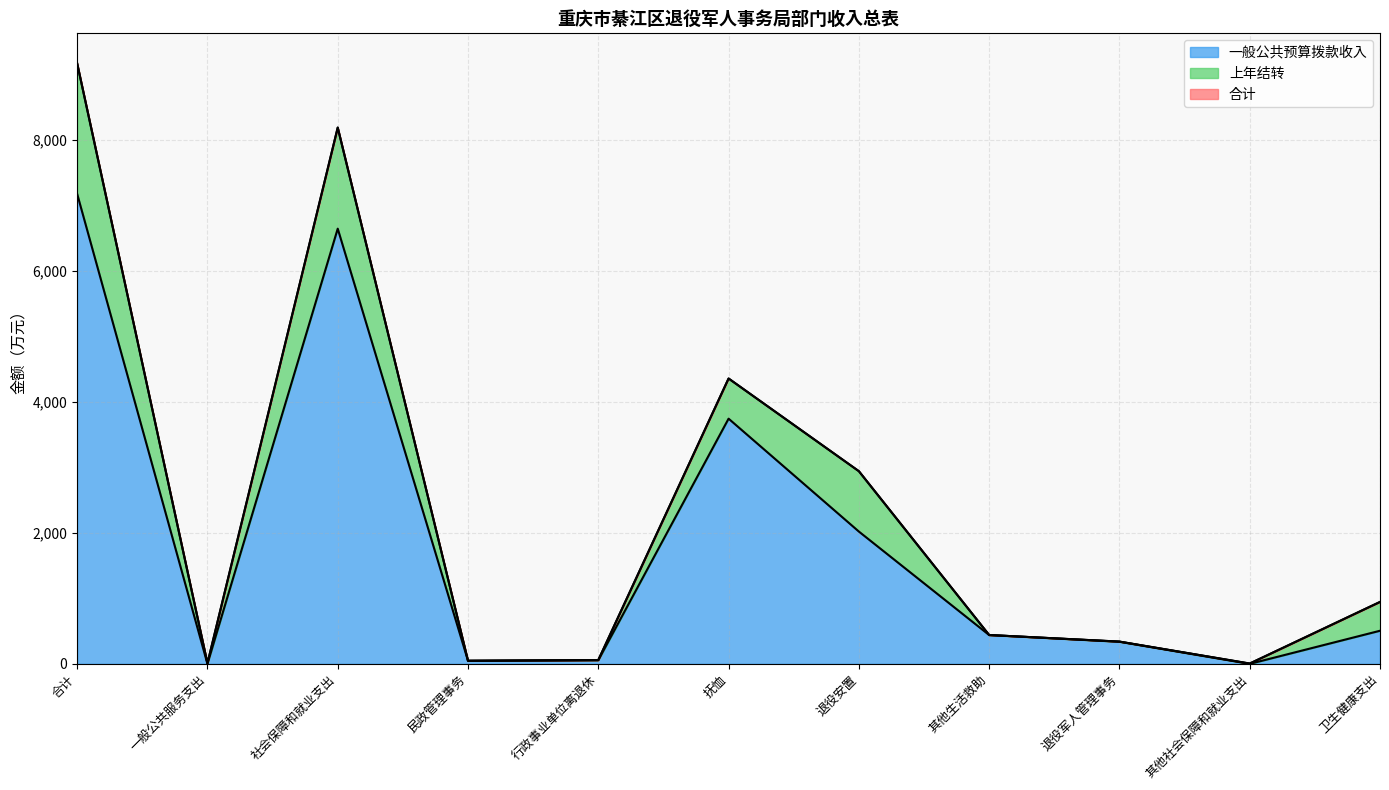

What is the maximum value for 一般公共预算拨款收入?

7172.5